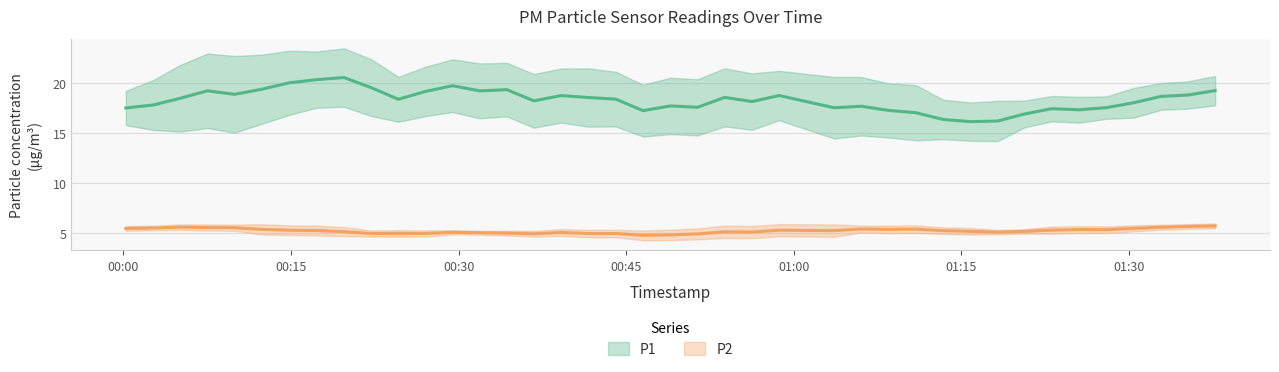

True or false: P2 has a value of 3.0 at 2023-04-15T00:48:57.

False